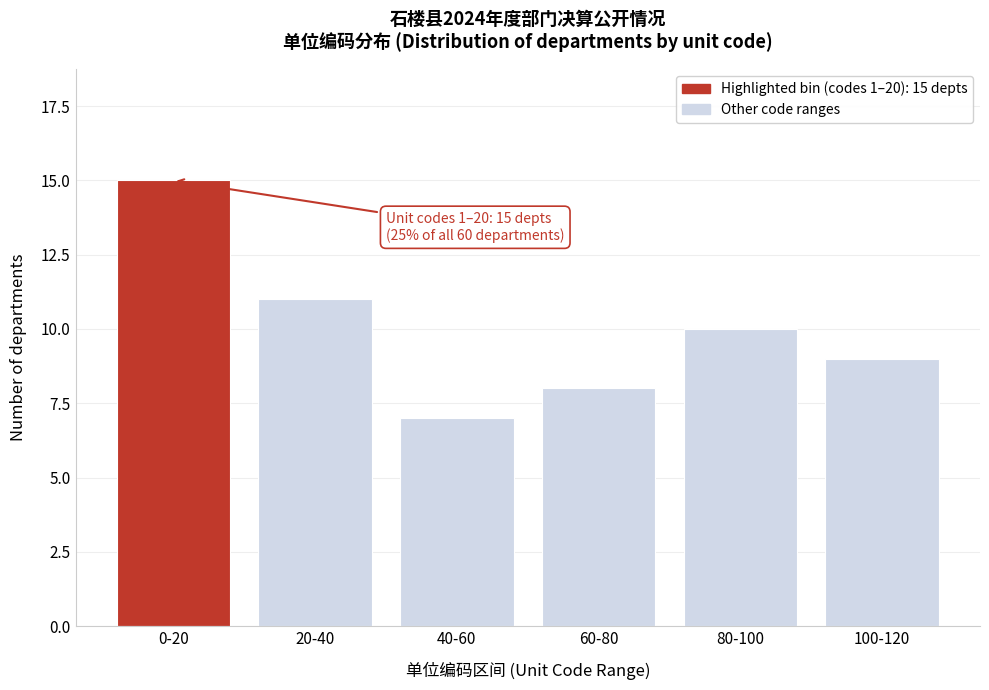

Reading right to left, transcribe all the data shown in this chart.

9	10	8	7	11	15